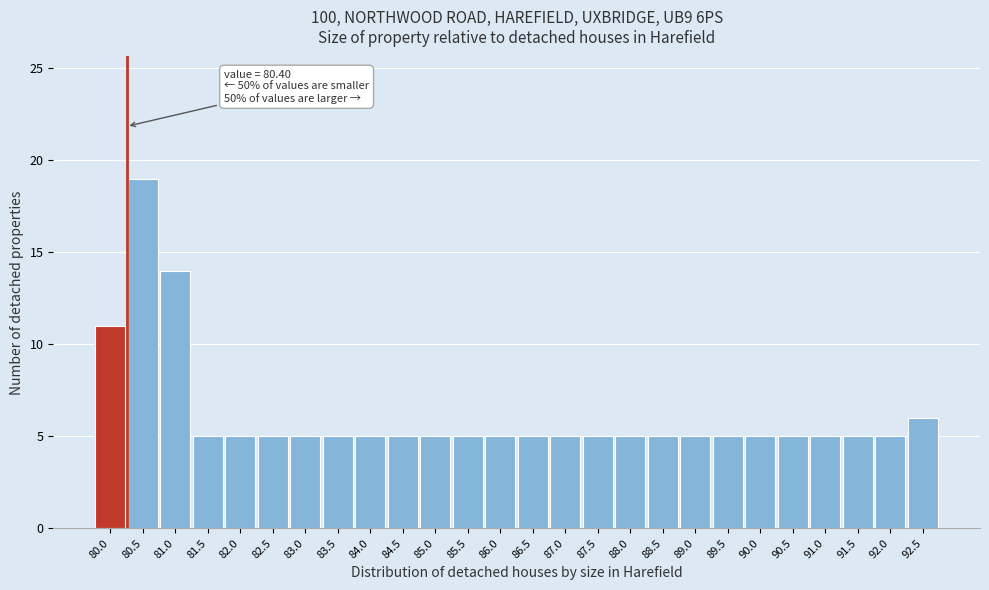

Reading left to right, list all the values displayed in this chart.

80.0=11	80.5=19	81.0=14	81.5=5	82.0=5	82.5=5	83.0=5	83.5=5	84.0=5	84.5=5	85.0=5	85.5=5	86.0=5	86.5=5	87.0=5	87.5=5	88.0=5	88.5=5	89.0=5	89.5=5	90.0=5	90.5=5	91.0=5	91.5=5	92.0=5	92.5=6